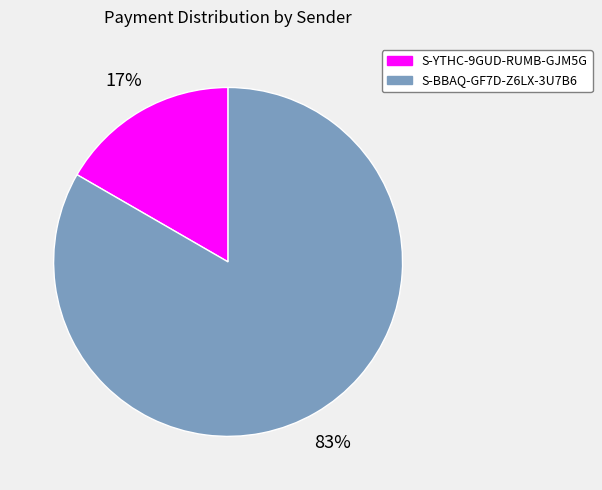

How many slices are in this pie chart?

2